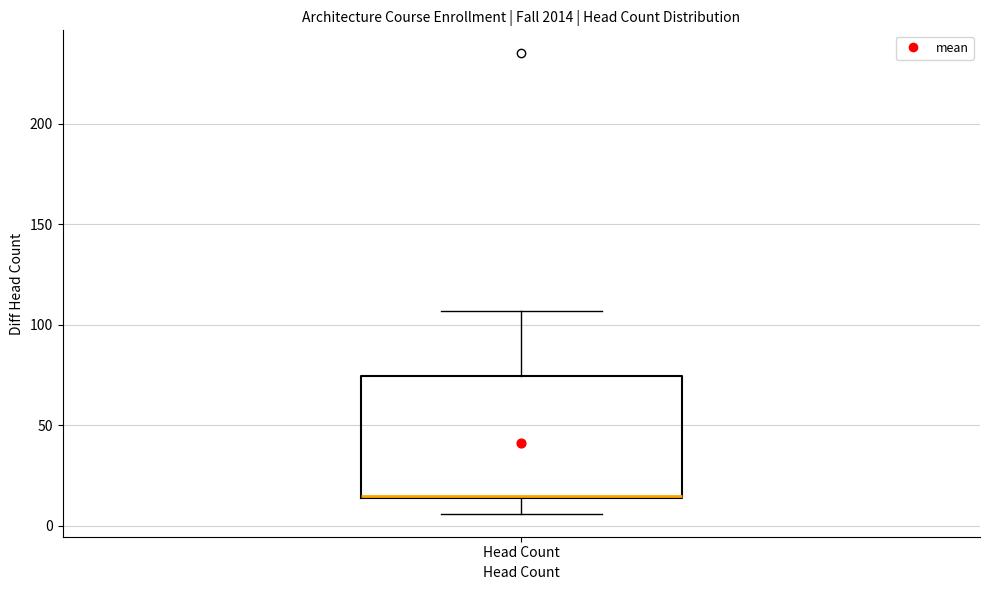

Transcribe this box plot: give where the median line is, the range the box spans, and where the two whiskers end, as read against the y-axis. The values are not printed on the chart, so give them approximately, as read against the axis.

median 15 (drawn on the box's lower edge), box 15 to 75, whiskers 5 to 105